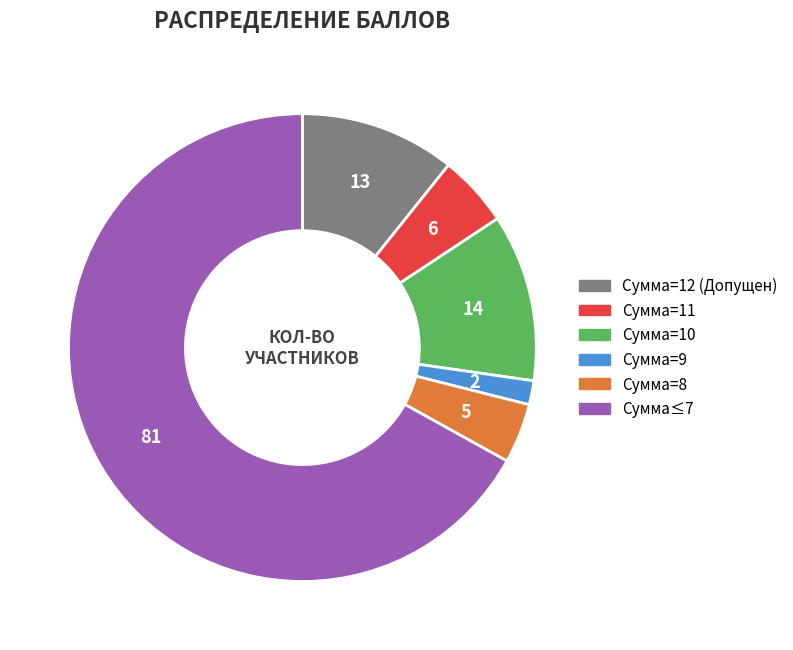

Does any single category account for the majority?

Yes